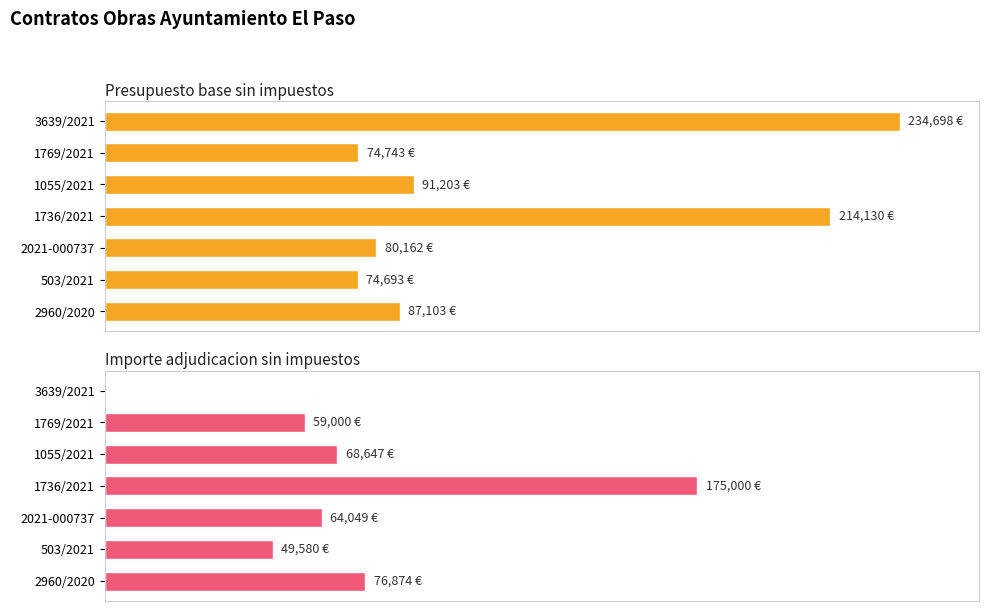

Is it true that Importe adjudicacion sin impuestos equals 0.0 at 3639/2021?

True